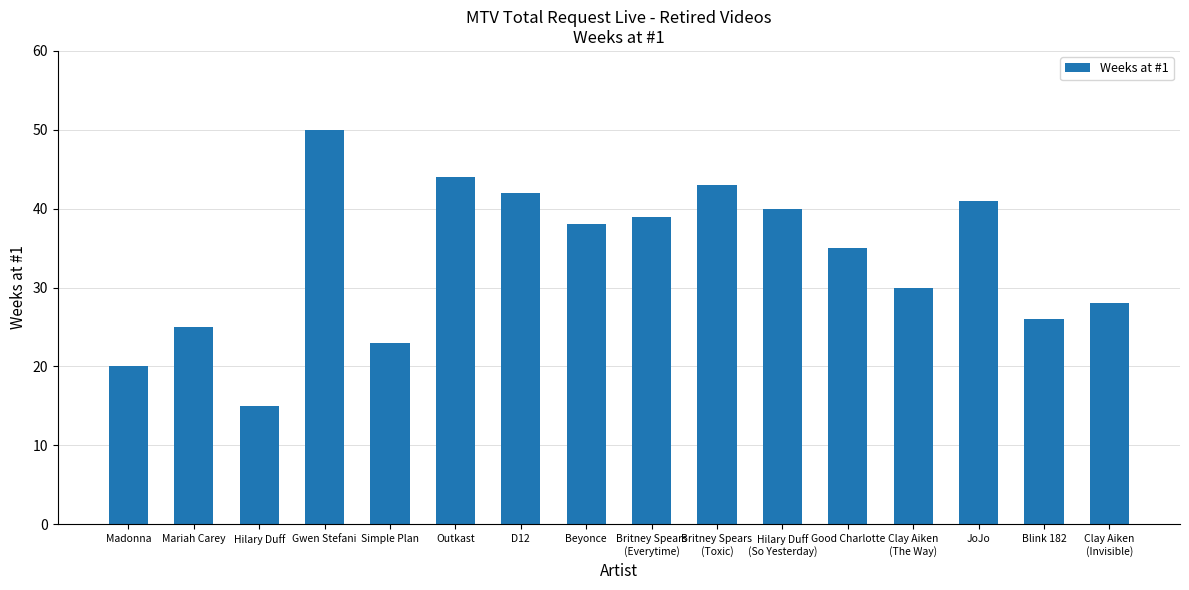

List the labels in order of value, largest first.

Gwen Stefani, Outkast, Britney Spears
(Toxic), D12, JoJo, Hilary Duff
(So Yesterday), Britney Spears
(Everytime), Beyonce, Good Charlotte, Clay Aiken
(The Way), Clay Aiken
(Invisible), Blink 182, Mariah Carey, Simple Plan, Madonna, Hilary Duff